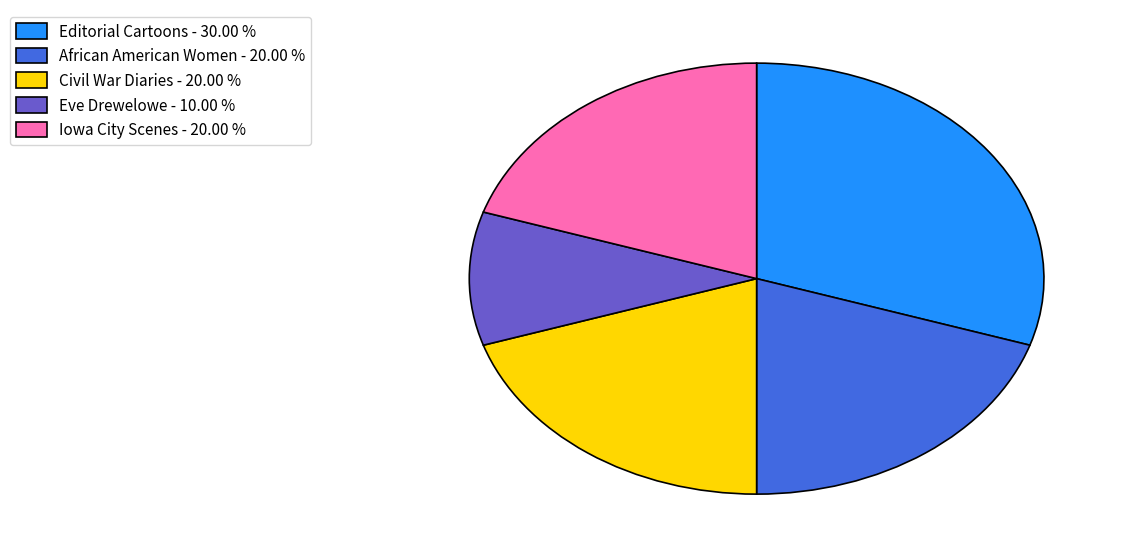

Combined, do Editorial Cartoons - 30.00 % and Eve Drewelowe - 10.00 % account for over 50%?

No